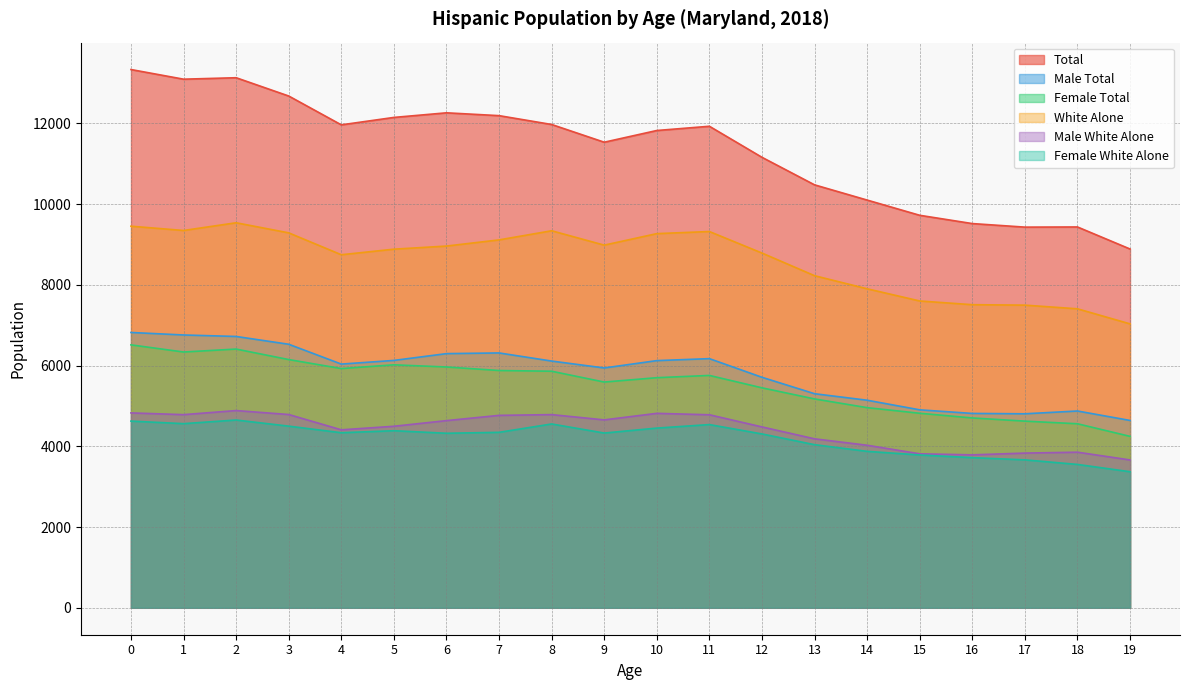

True or false: White Alone and Male Total cross at least once.

False